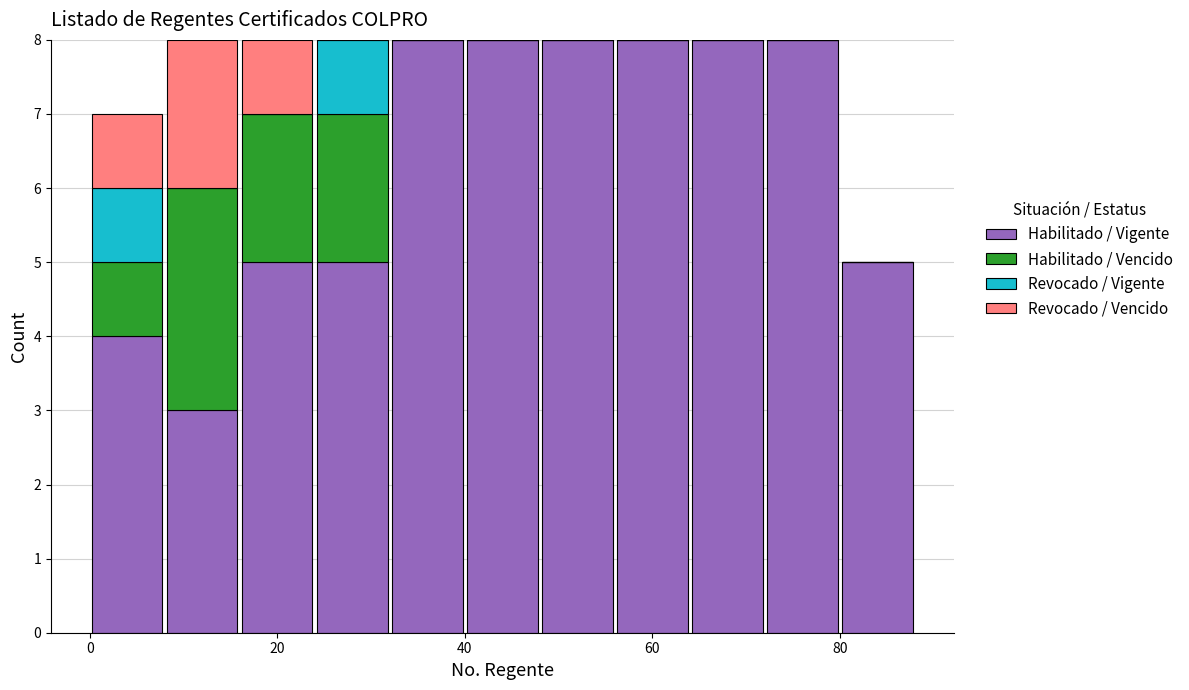

What is the total height of the stacked bar covering 56 to 64 on the x-axis? The values are not printed on the chart, so give them approximately, as read against the axis.

8